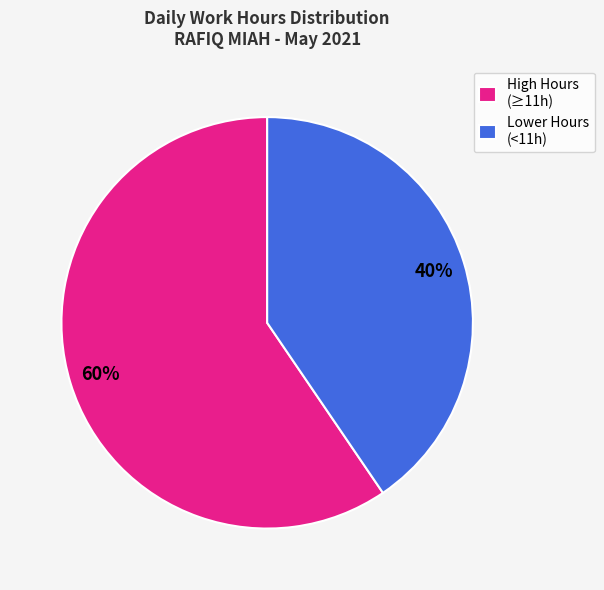

What percentage is the Lower Hours (<11h) slice, to the nearest percent?

40%